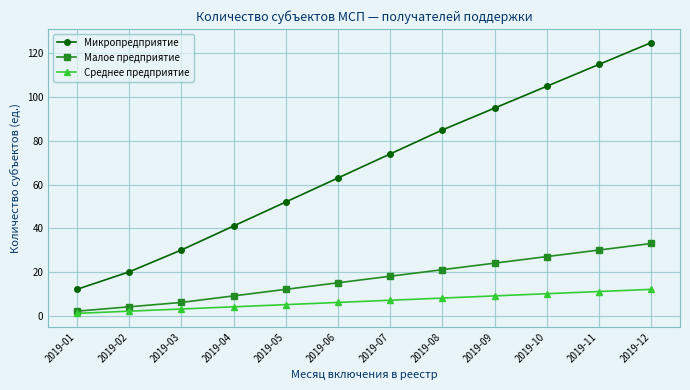

How many data points does each series have?

12